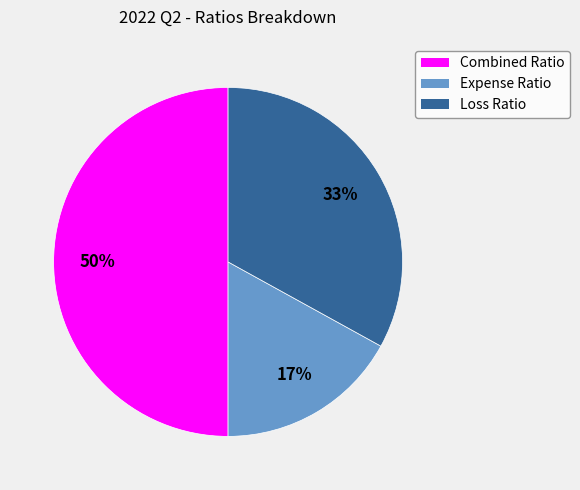

What is the largest slice in the pie chart?

Combined Ratio